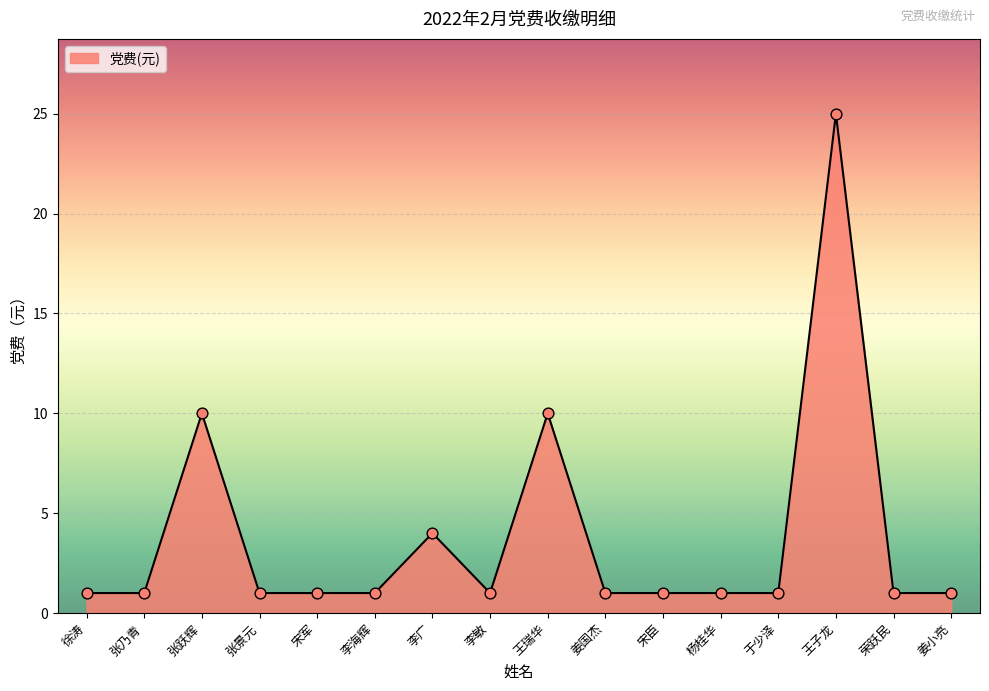

What is the ratio of the value at 姜国杰 to the value at 李海辉?

1.0